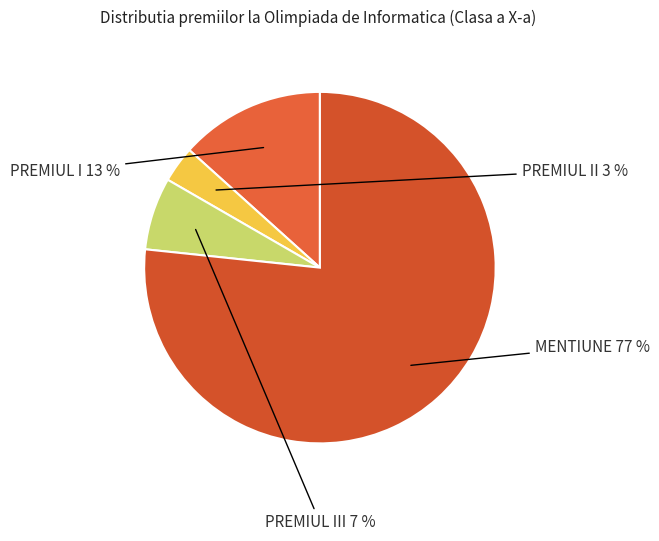

Is the sum of MENTIUNE and PREMIUL II greater than half?

Yes